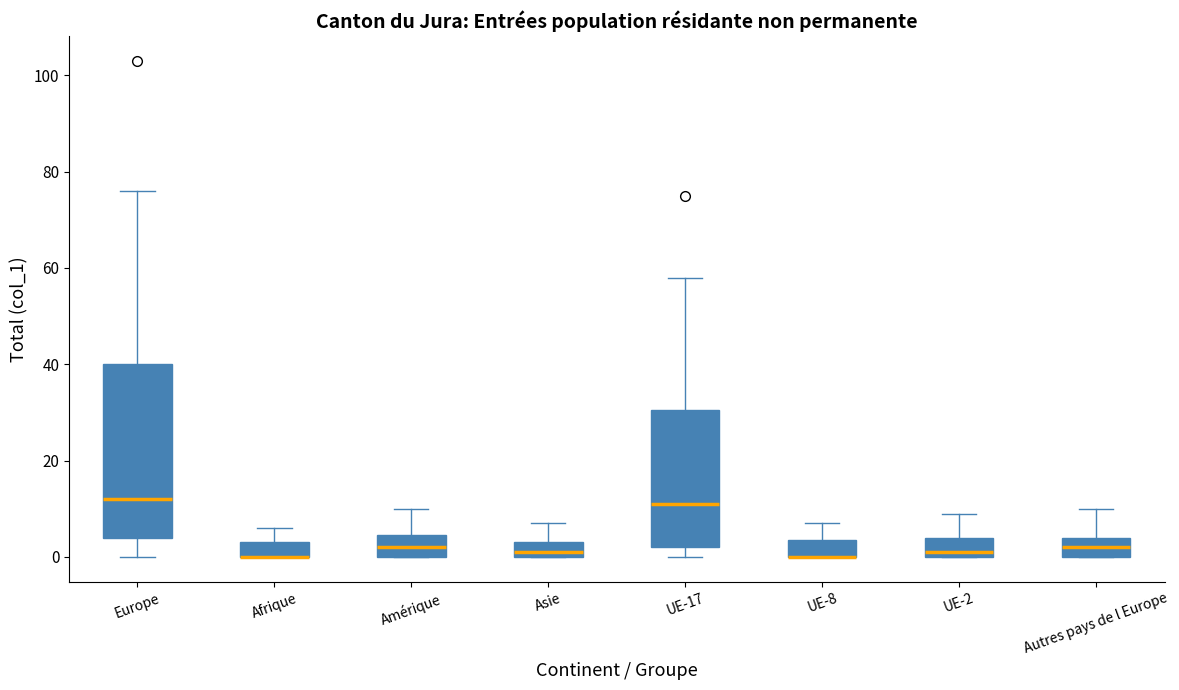

Reading left to right, read every box against the y-axis: the position of its median line, the range the box covers, and the ends of its whiskers. The values are not printed on the chart, so give them approximately, as read against the axis.

Europe: median 12, box 4 to 40, whiskers 0 to 76
Afrique: median 0 (drawn on the box's lower edge), box 0 to 4, whiskers 0 to 6
Amérique: median 2, box 0 to 4, whiskers 0 to 10
Asie: median 2, box 0 to 4, whiskers 0 to 8
UE-17: median 12, box 2 to 30, whiskers 0 to 58
UE-8: median 0 (drawn on the box's lower edge), box 0 to 4, whiskers 0 to 8
UE-2: median 2, box 0 to 4, whiskers 0 to 10
Autres pays de l Europe: median 2, box 0 to 4, whiskers 0 to 10